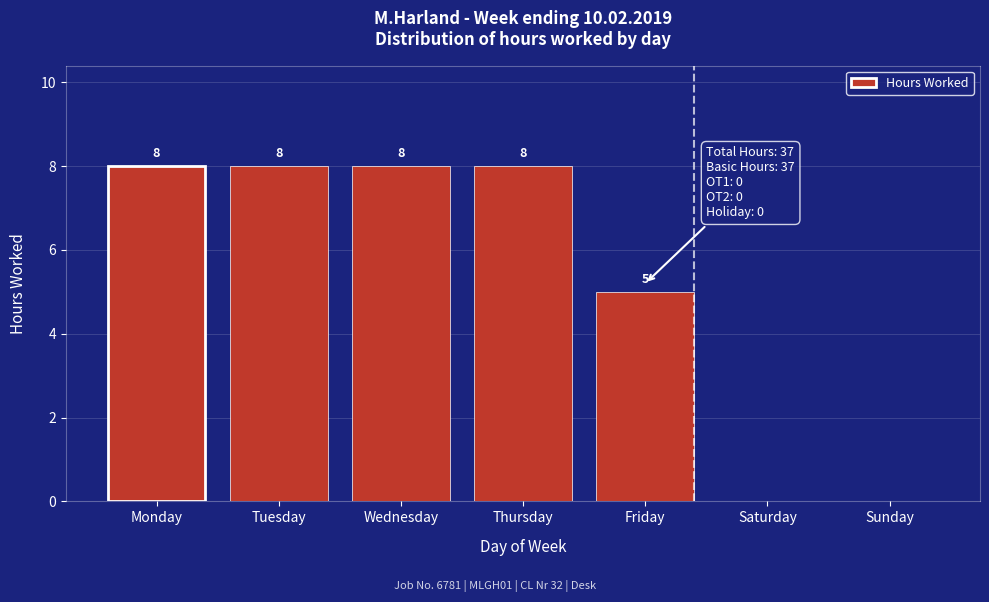

Reading left to right, list all the values displayed in this chart.

Monday=8	Tuesday=8	Wednesday=8	Thursday=8	Friday=5	Saturday=0	Sunday=0